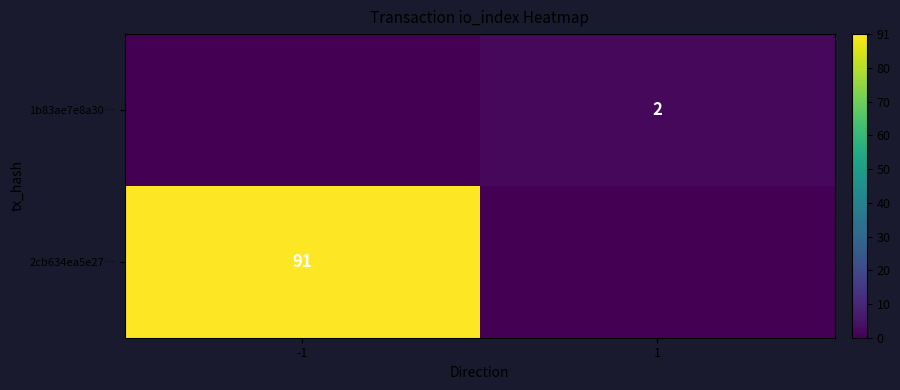

The 2cb634ea5e27… series shows 122 at -1. True or false?

False